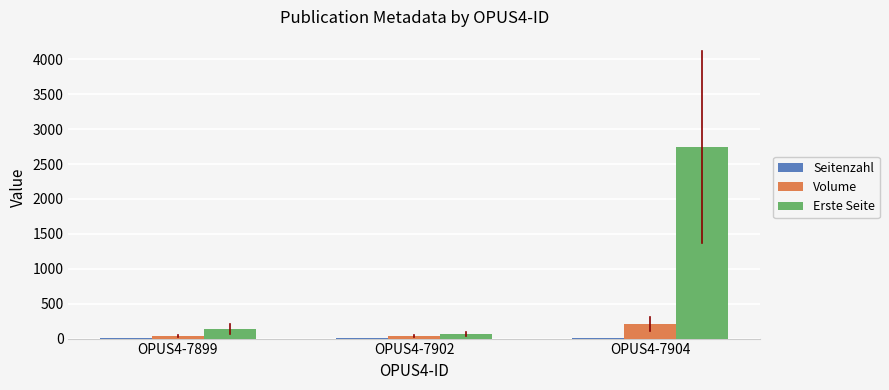

At which category is the sum across all series the highest?

OPUS4-7904